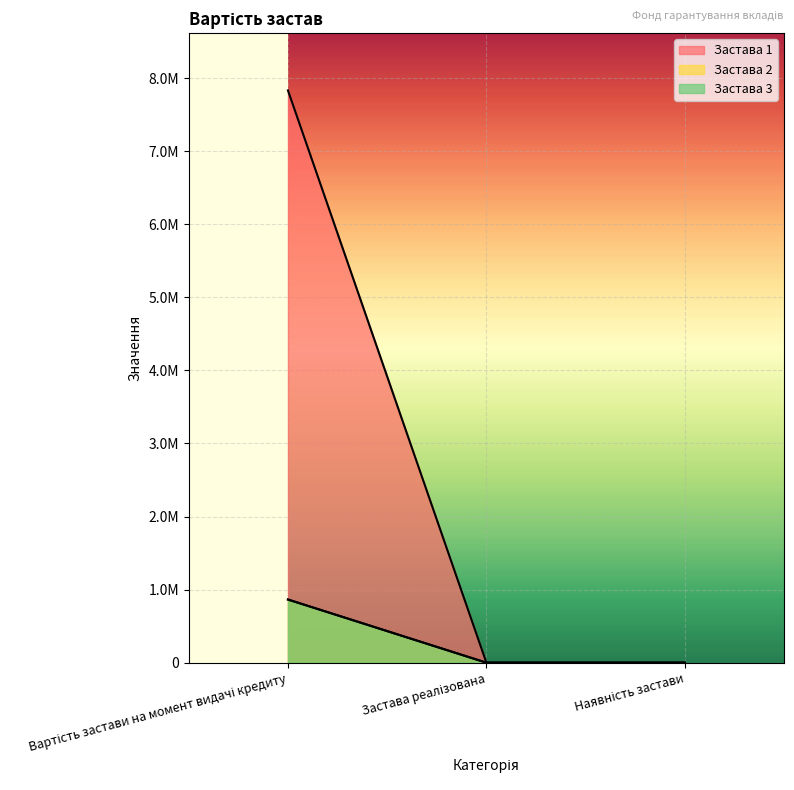

What are all the series names shown in the legend?

Застава 1, Застава 2, Застава 3